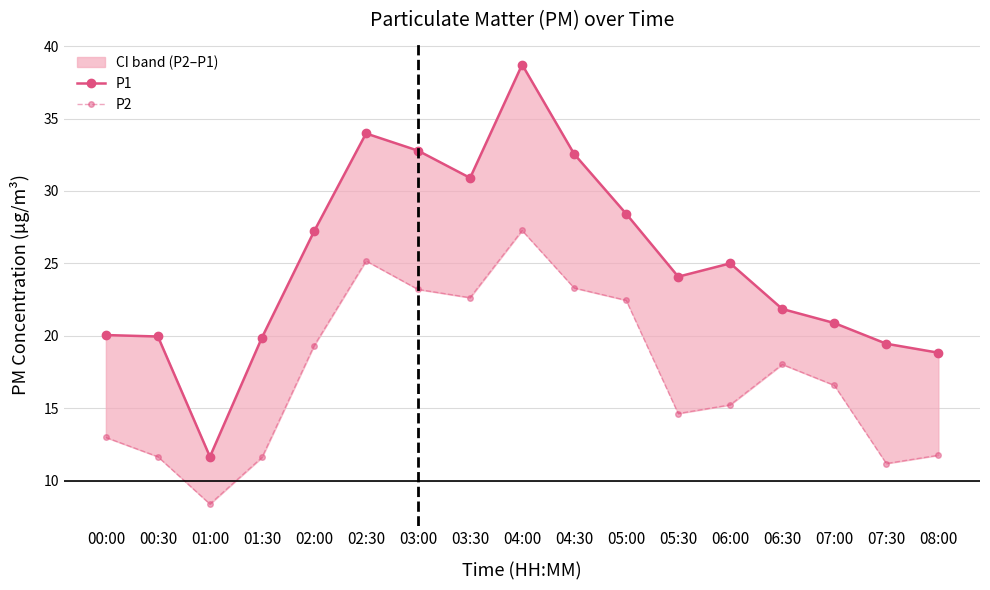

Where is the first local maximum for P2?

02:30